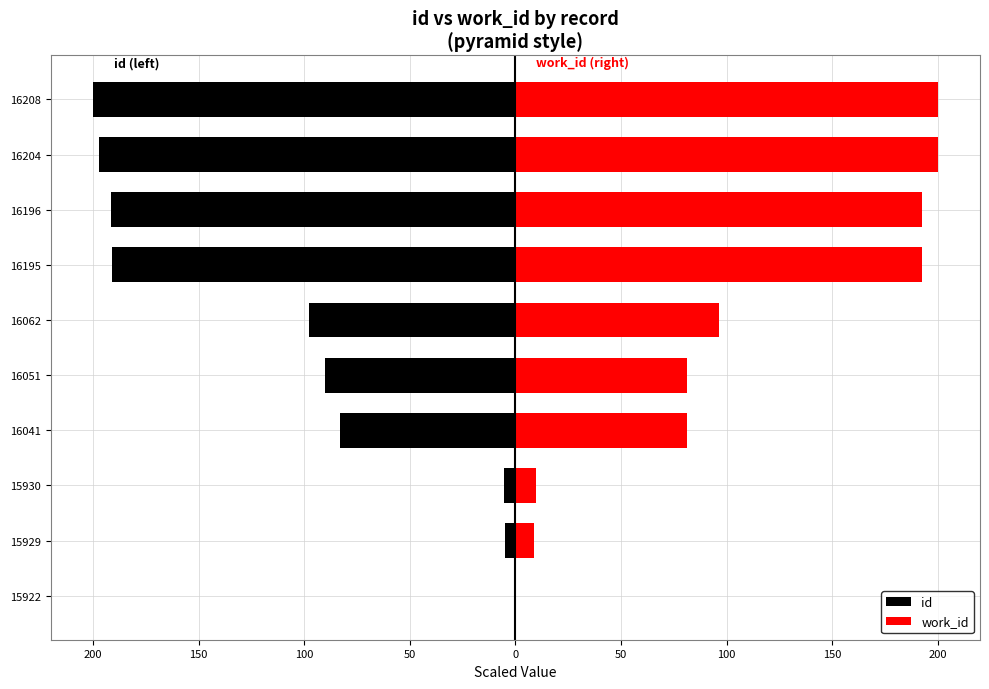

Rank the series at 16208 from highest to lowest value.

work_id, id